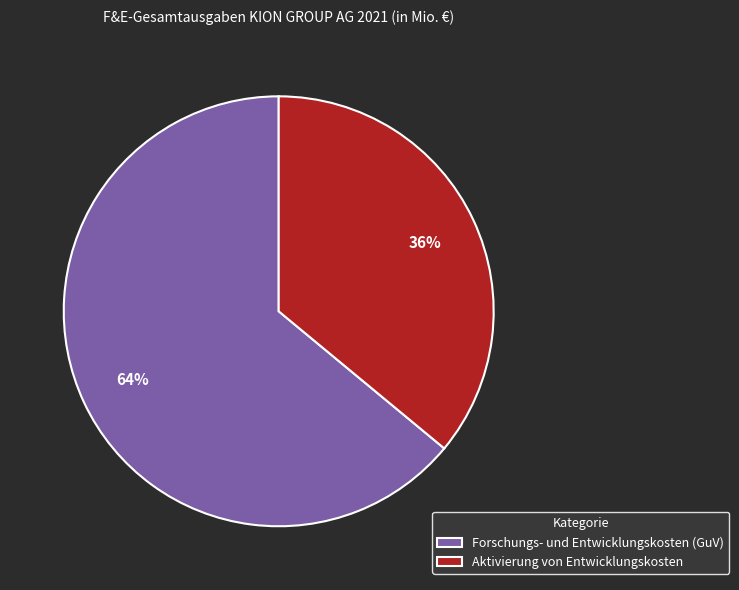

What is the largest slice in the pie chart?

Forschungs- und Entwicklungskosten (GuV)